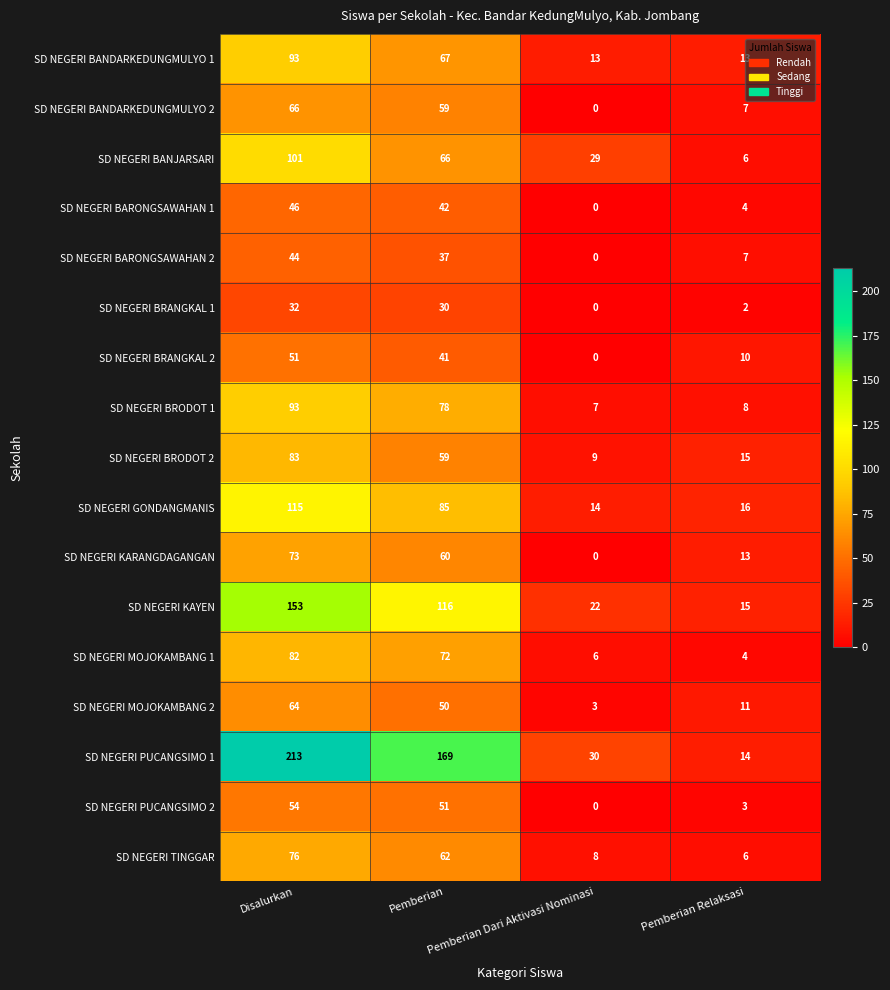

What is the difference between the maximum and second lowest values in the SD NEGERI KARANGDAGANGAN series?

60